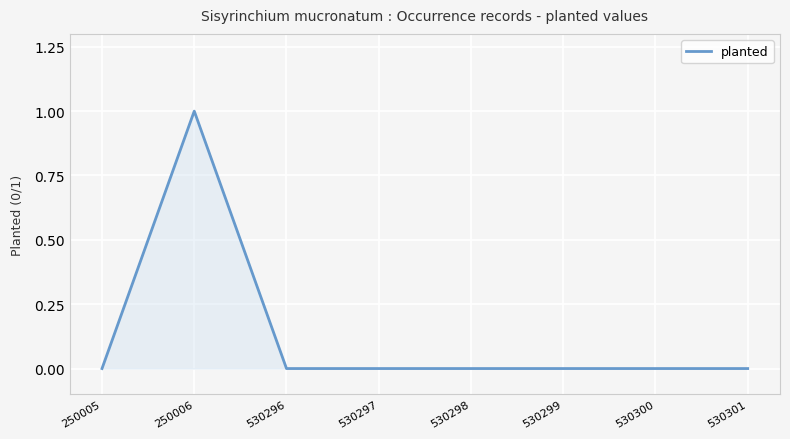

Which label corresponds to the largest value in the chart?

250006